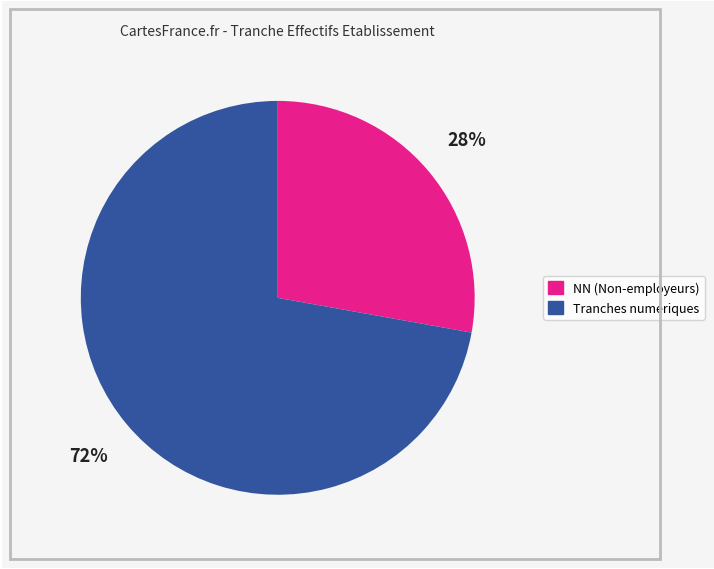

To the nearest percent, what is the difference between the largest and smallest slice percentages?

44%